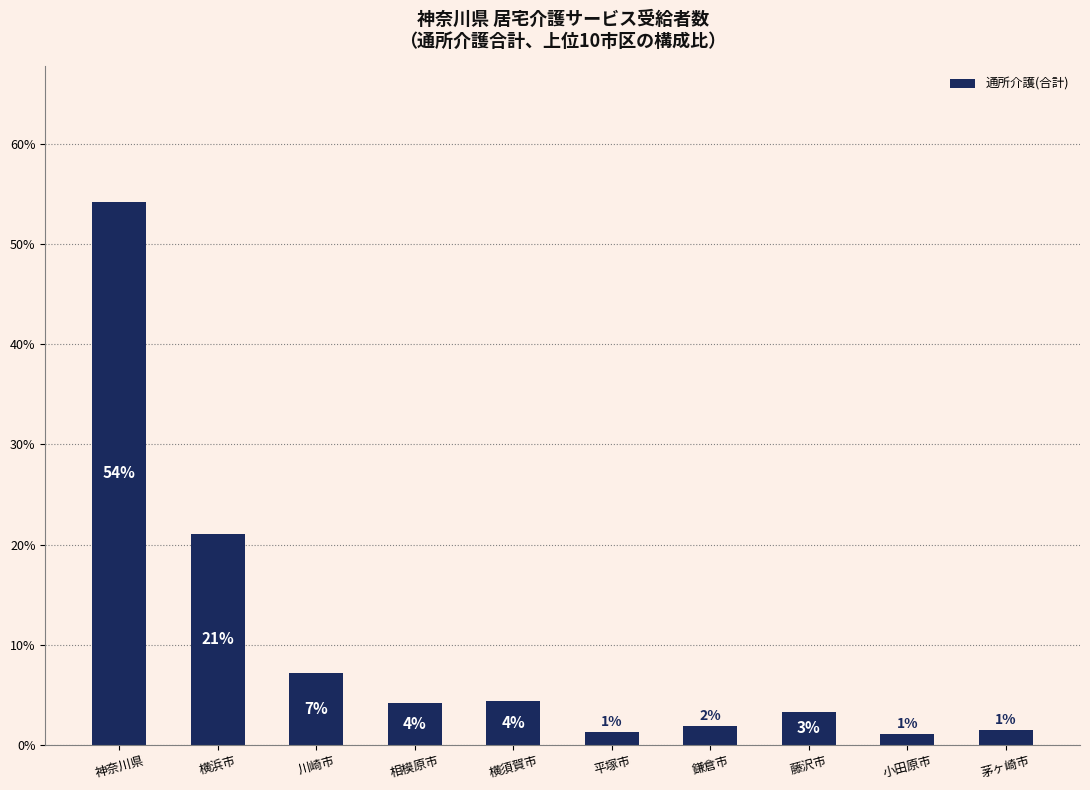

Does the chart contain any negative values?

No